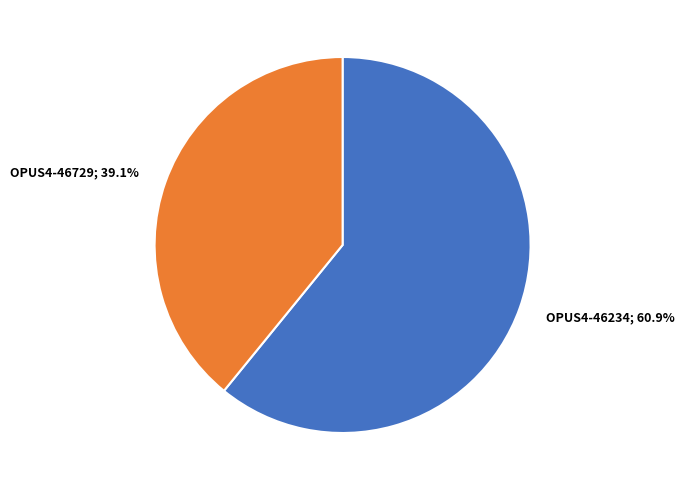

Between OPUS4-46729; 39.1% and OPUS4-46234; 60.9%, which is larger?

OPUS4-46234; 60.9%